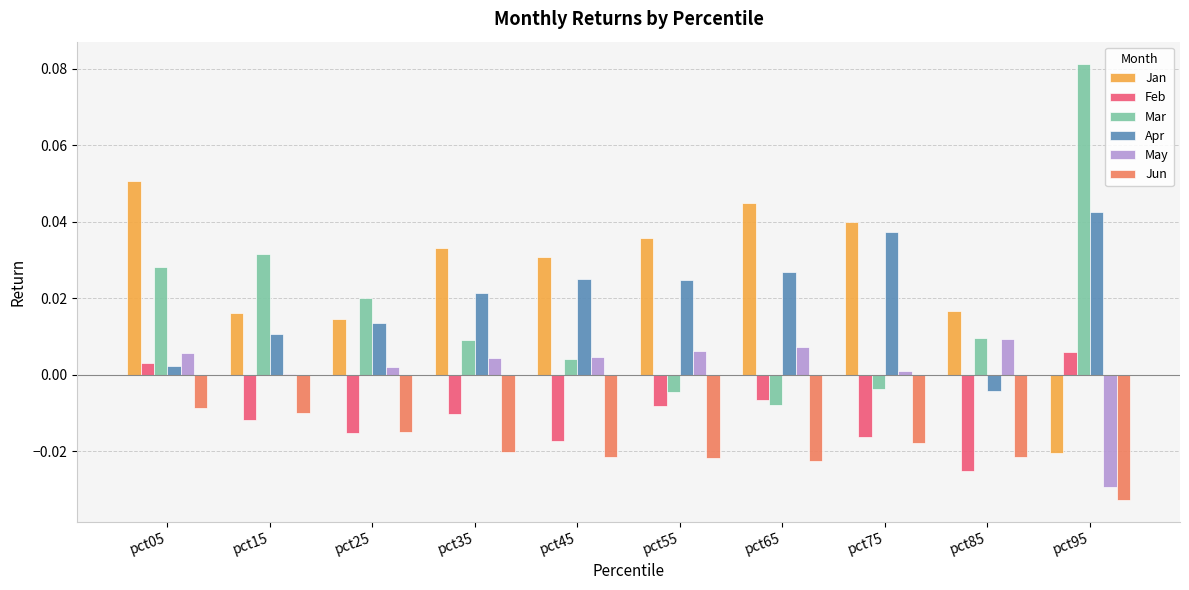

Which category has the highest value in the Apr series?

pct95